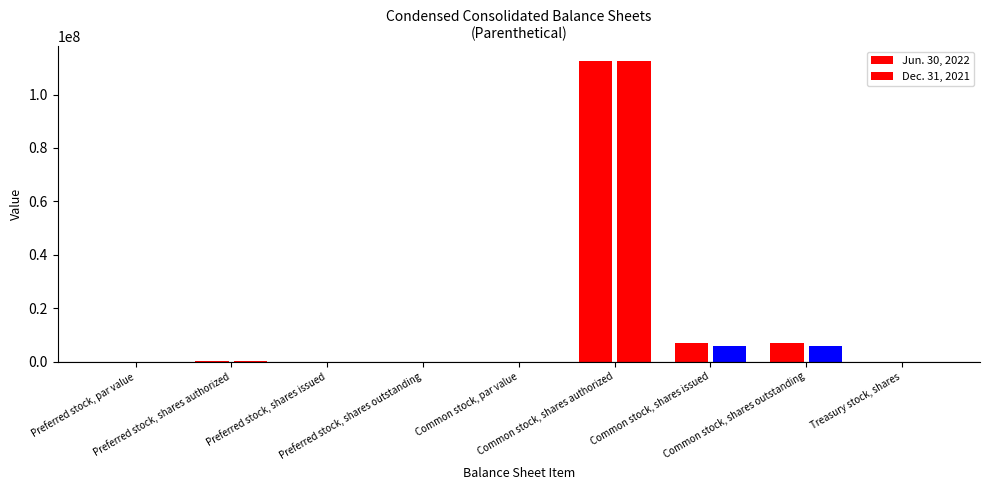

Reading right to left, transcribe all the data shown in this chart.

Jun. 30, 2022: 22.0	7098741.0	7098763.0	112500000.0	0.0	0.0	0.0	100000.0	0.0
Dec. 31, 2021: 22.0	5770516.0	5770538.0	112500000.0	0.0	0.0	0.0	100000.0	0.0